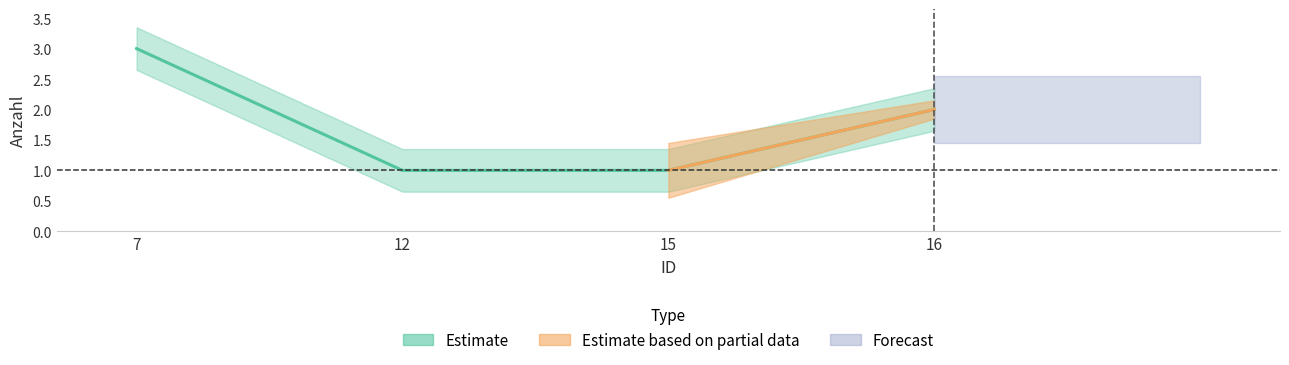

What is the approximate value at 16?

2